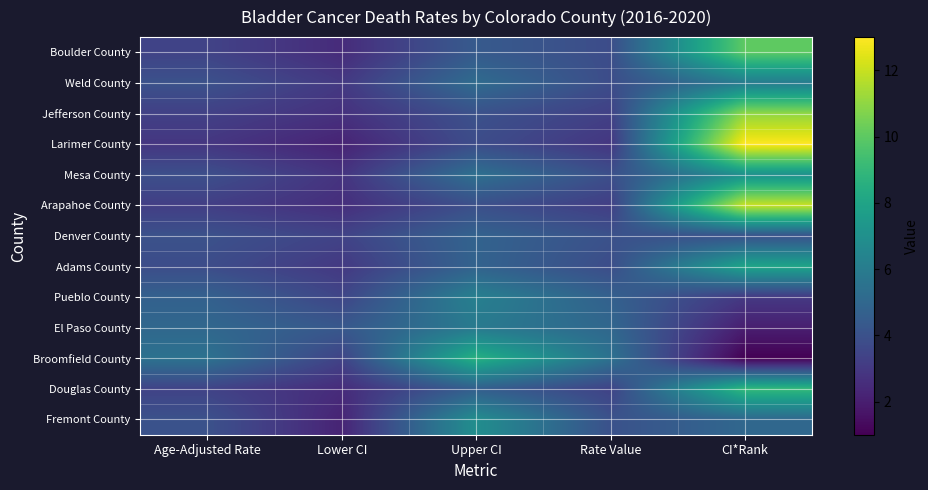

Which series has the largest range (max minus min)?

Larimer County